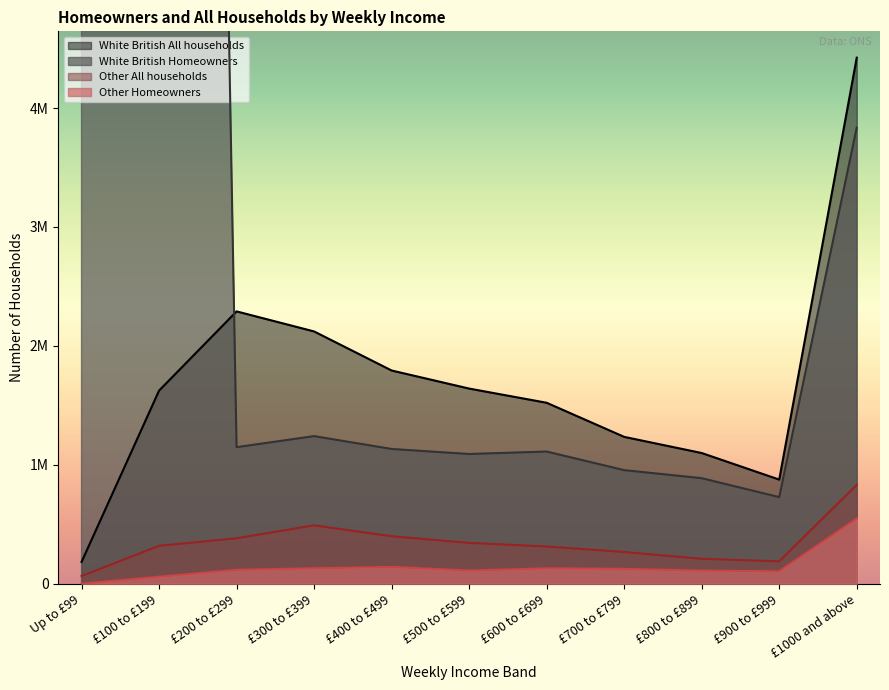

True or false: Other All households and White British All households cross at least once.

False